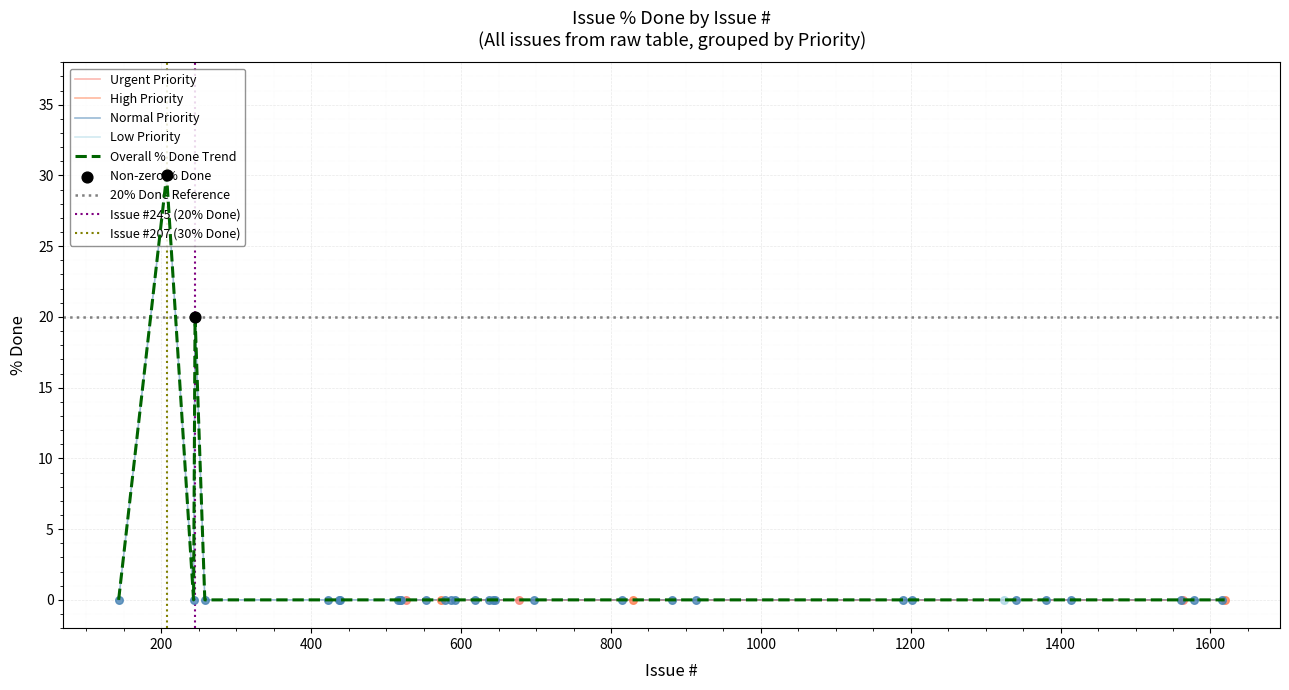

Which has a higher value, 586 or 1414?

586